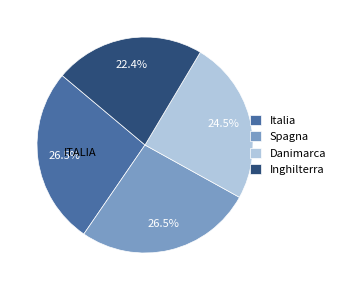

Does Italia represent more than half of the total?

No